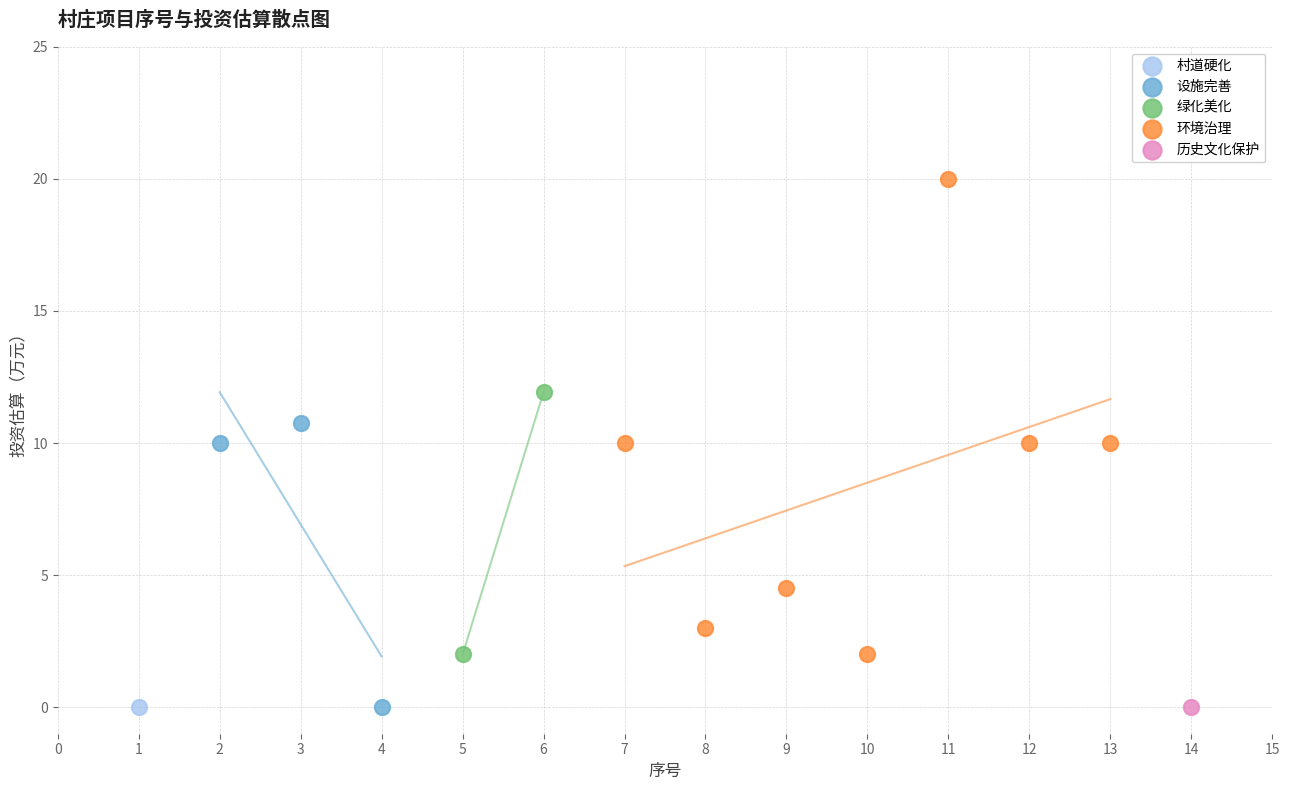

What are all the series names shown in the legend?

村道硬化, 设施完善, 绿化美化, 环境治理, 历史文化保护